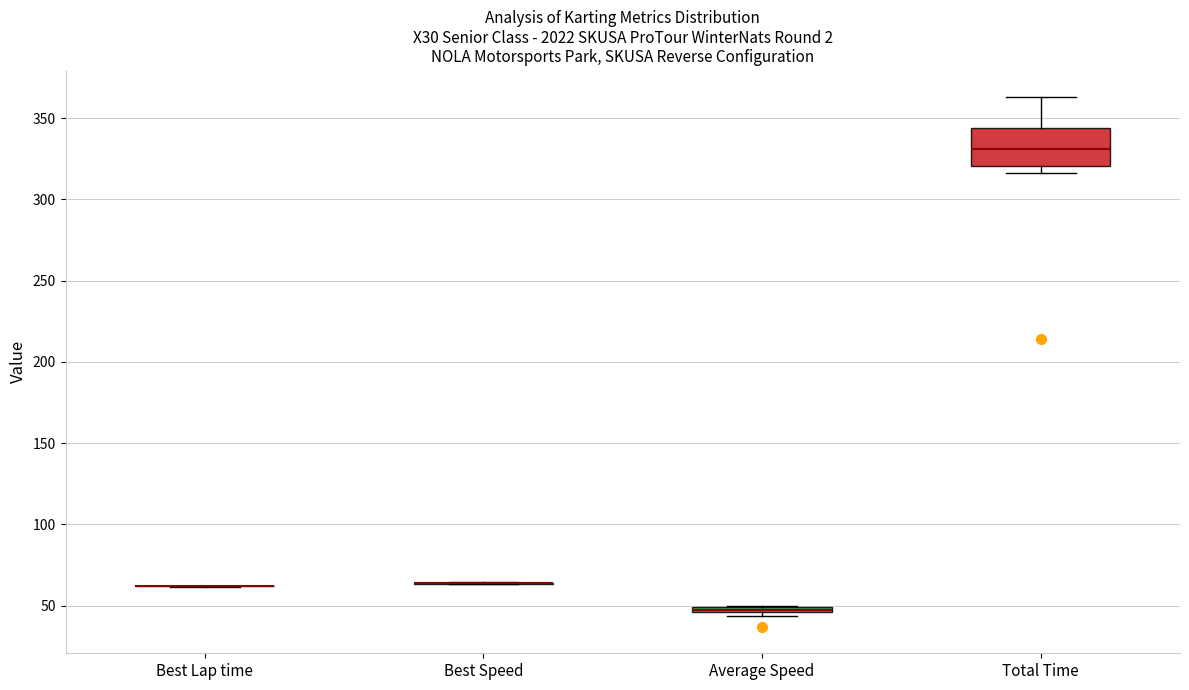

Comparing the boxes themselves (not the whiskers), which one is the tallest?

Total Time